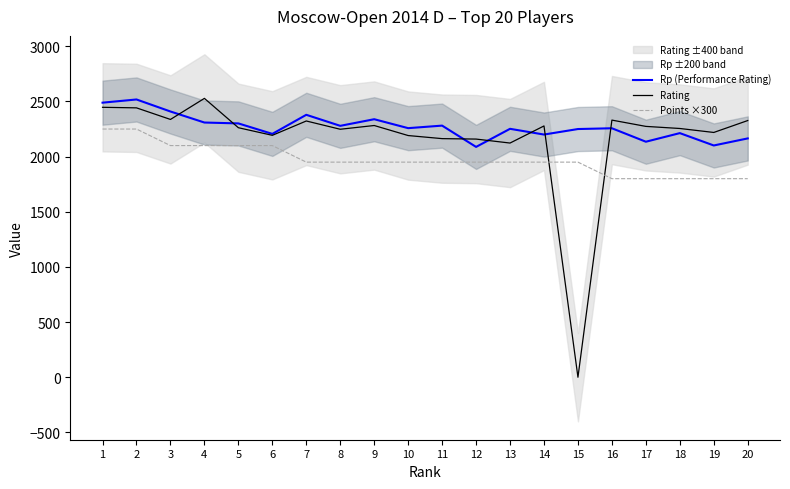

Which series has the largest total across all categories?

Rp (Performance Rating)